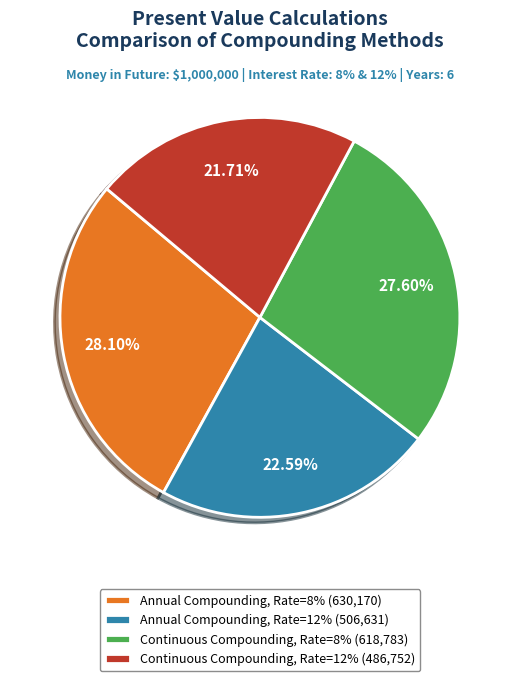

Combined, do Continuous Compounding, Rate=12% (486,752) and Annual Compounding, Rate=8% (630,170) account for over 50%?

No